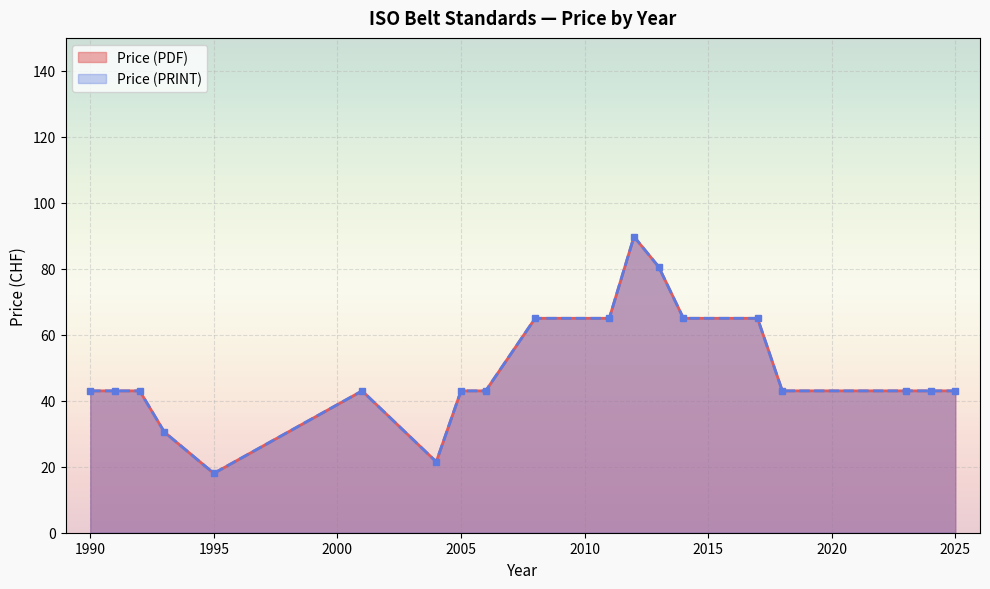

True or false: Price (PRINT) and Price (PDF) cross at least once.

False